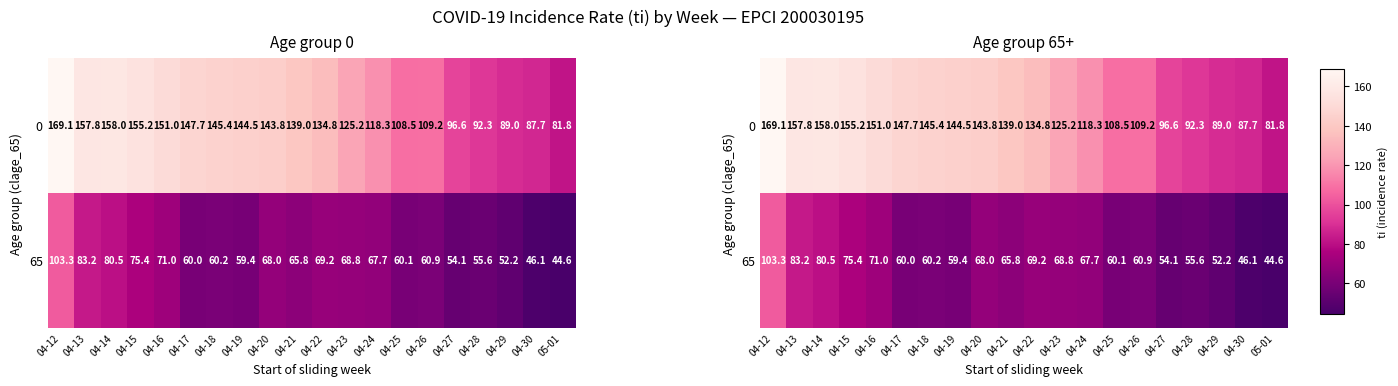

Which category has the highest value in the 65 series?

04-12